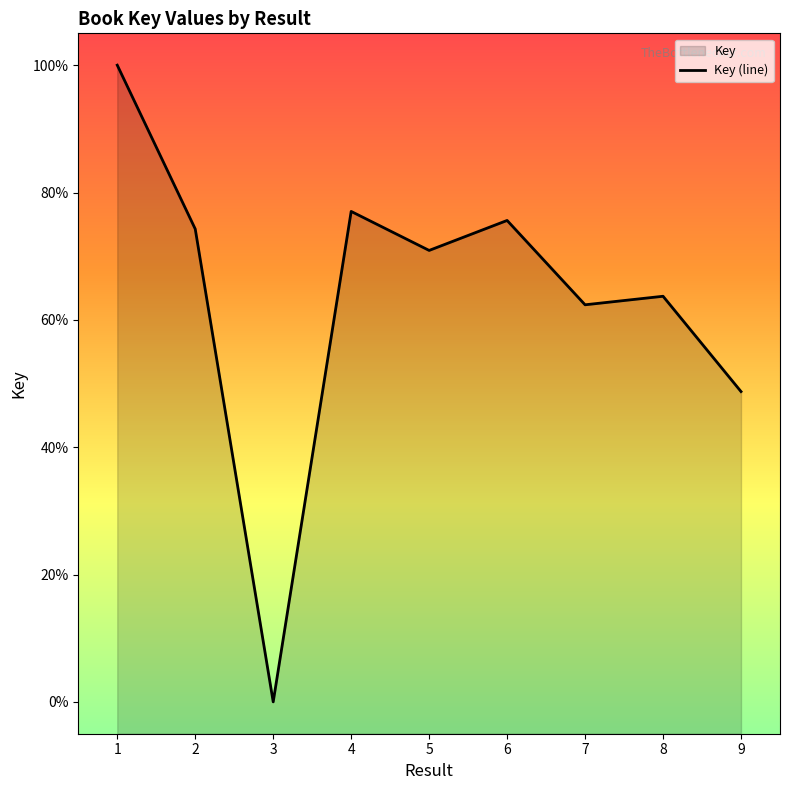

Rank the categories by value from lowest to highest.

3, 9, 7, 8, 5, 2, 6, 4, 1